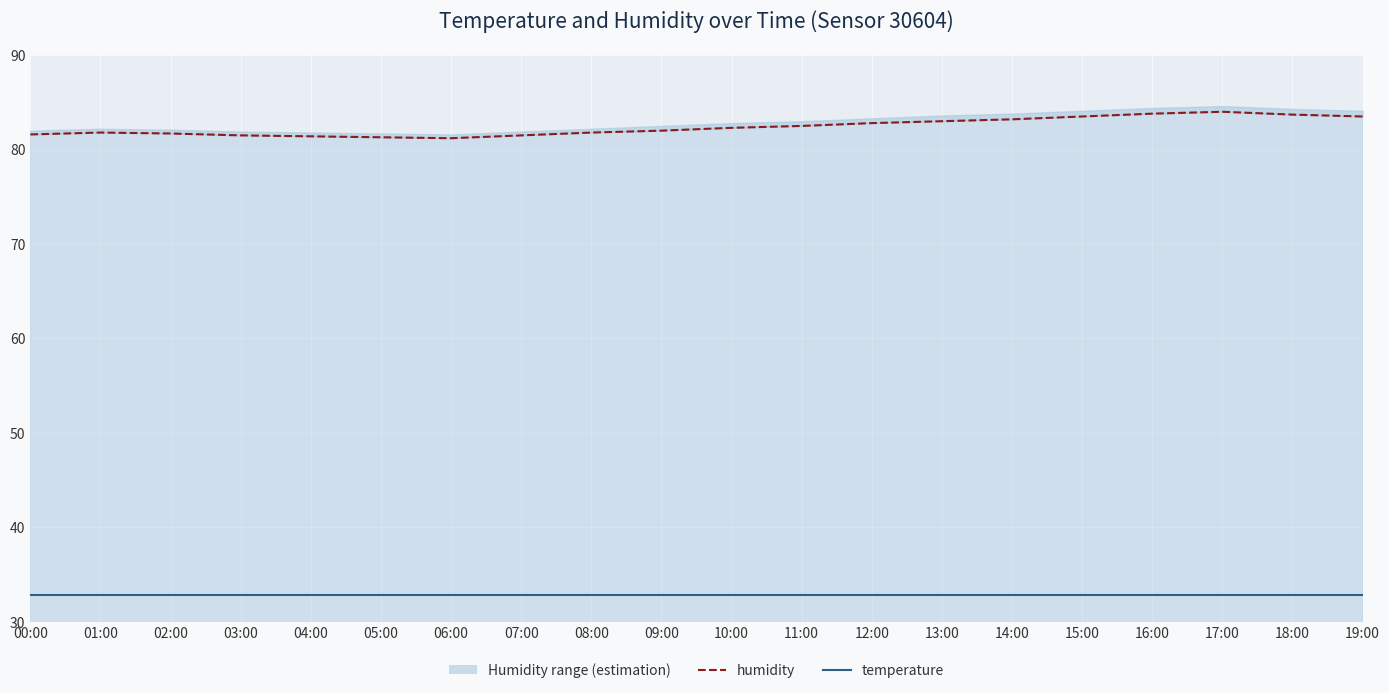

True or false: temperature and humidity intersect in this chart.

False